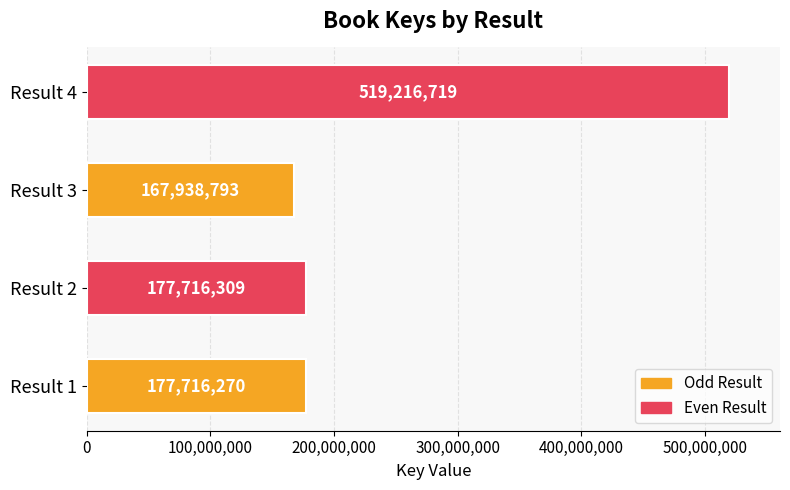

Rank the categories by value from highest to lowest.

Result 4, Result 2, Result 1, Result 3